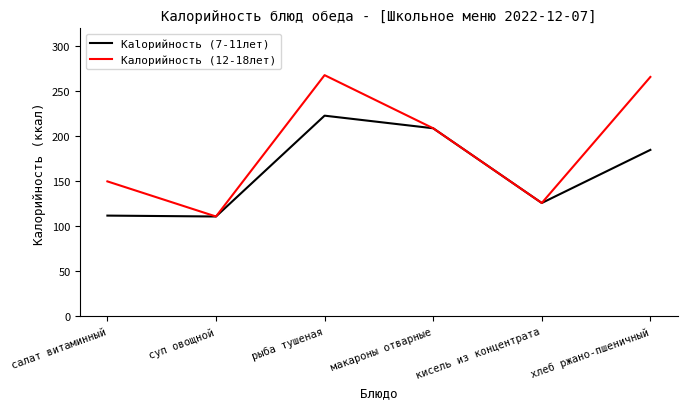

What is the average value of the Калорийность (12-18лет) series?

188